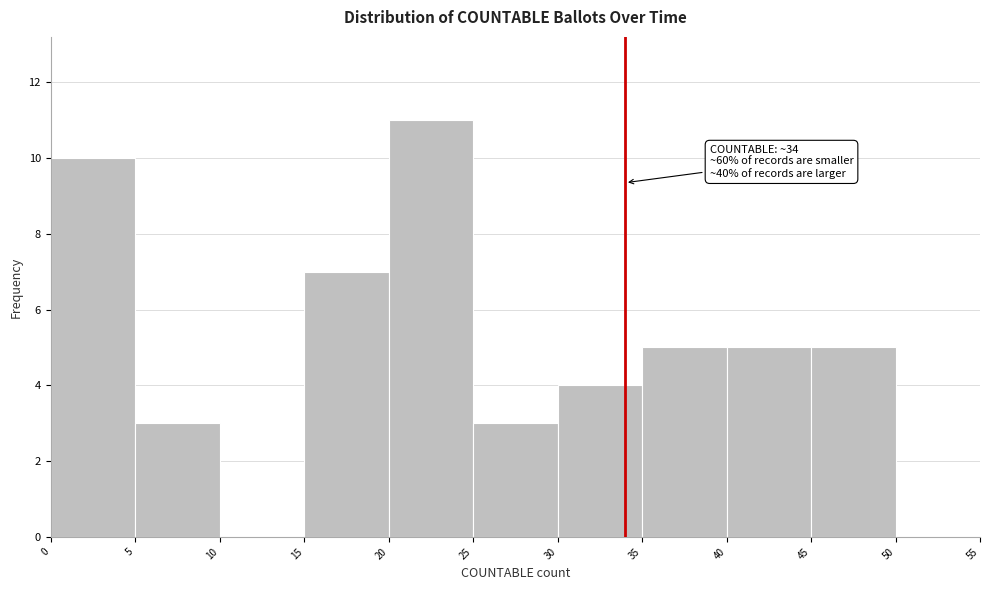

Over which range of the x-axis is the bar tallest?

20 to 25